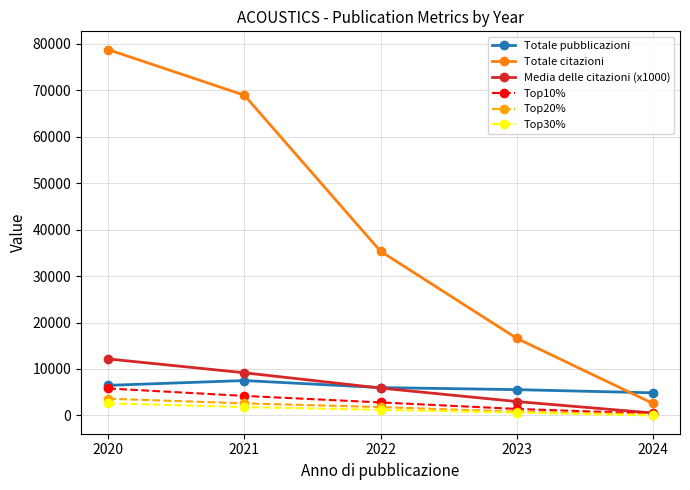

Between 2023 and 2024, which series saw the biggest shift?

Totale citazioni